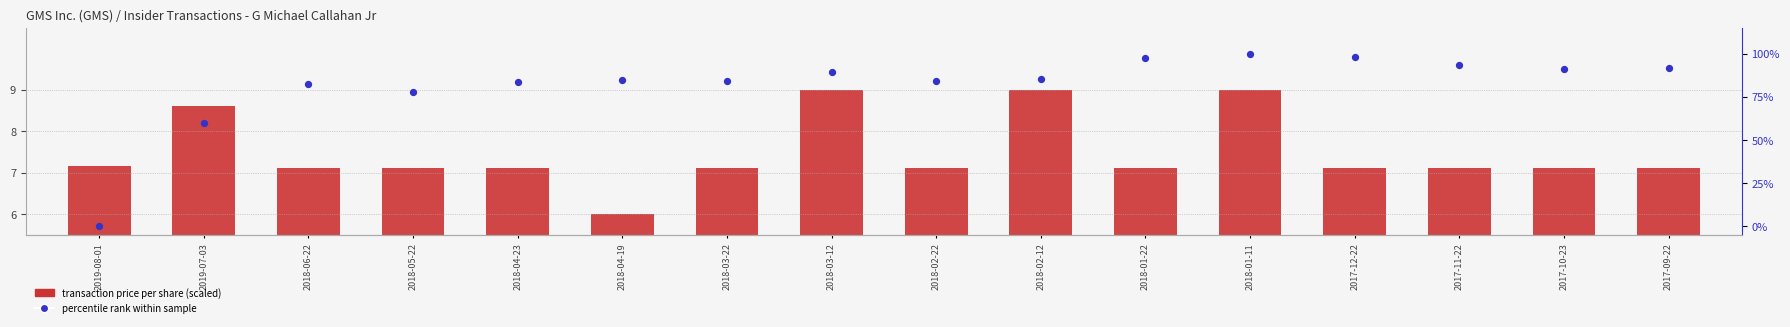

Which series has the largest total across all categories?

pct change (scaled)